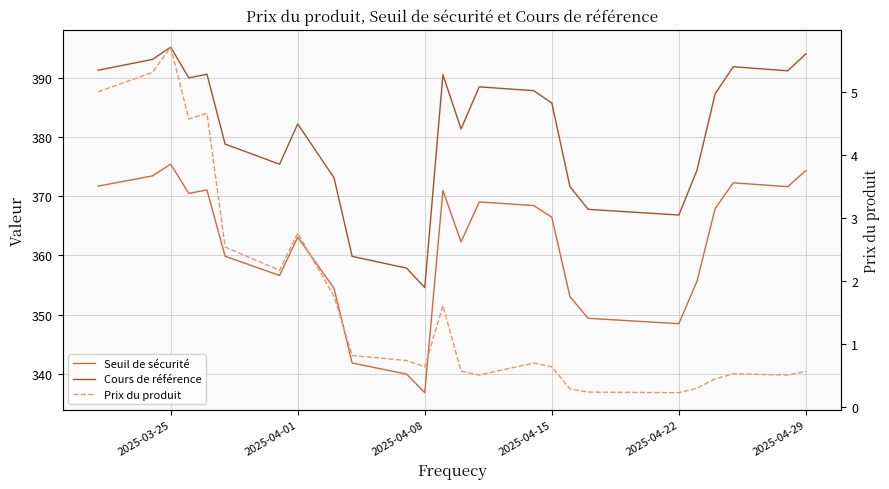

What is the smallest value displayed?

0.2